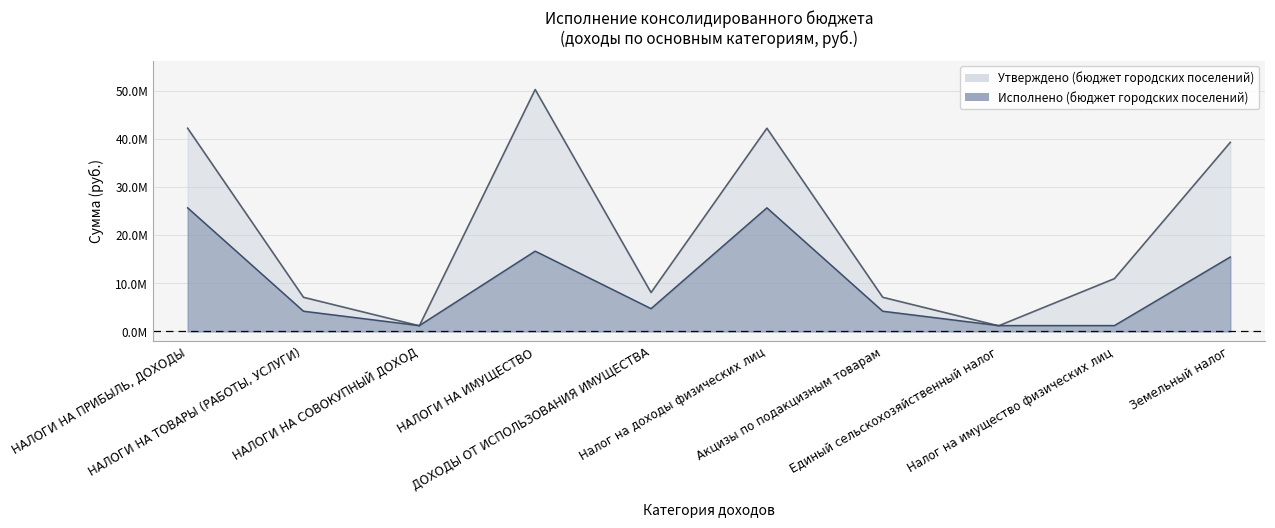

What is the label of the 2nd point from the right?

Налог на имущество физических лиц